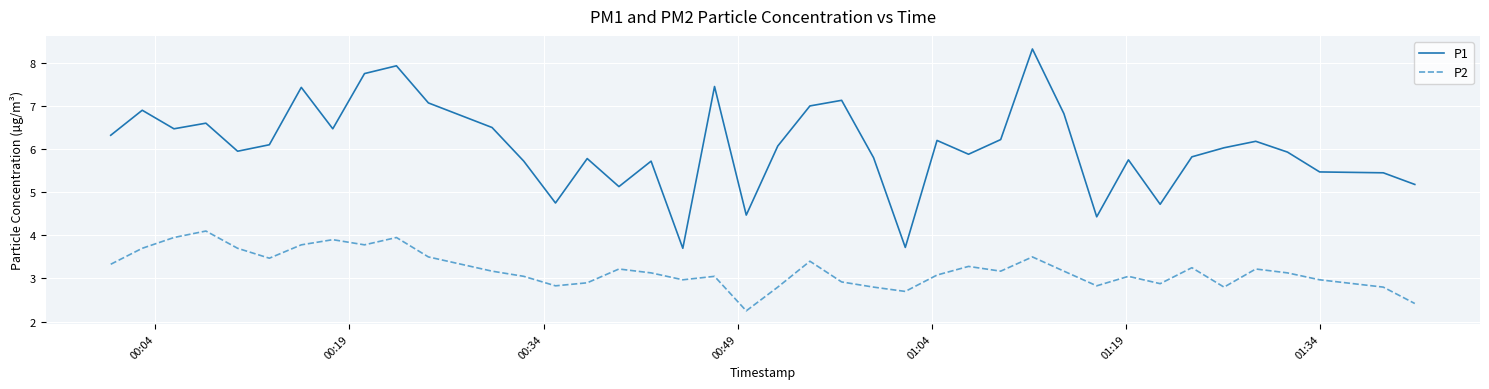

True or false: P1 and P2 cross at least once.

False